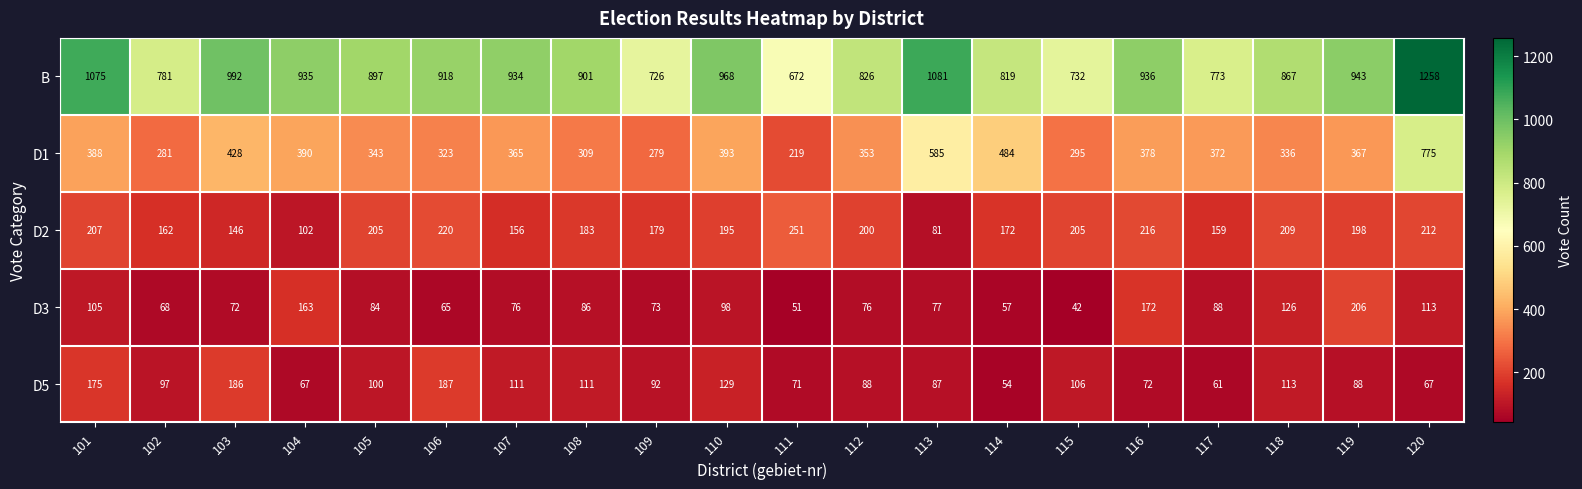

Count the number of categories in the chart.

20